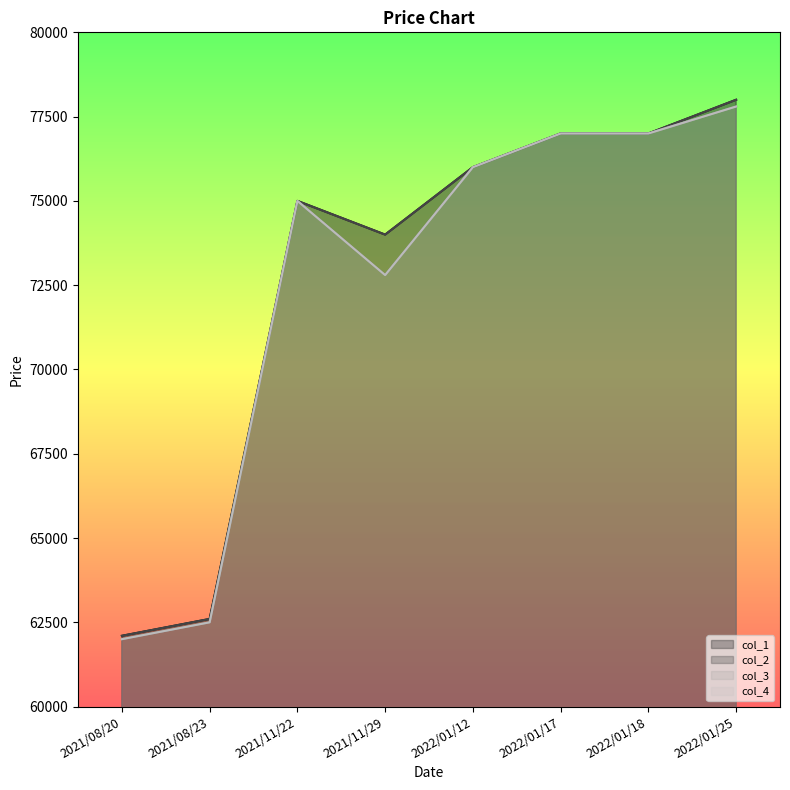

What is the sum of all col_3 values?

580100